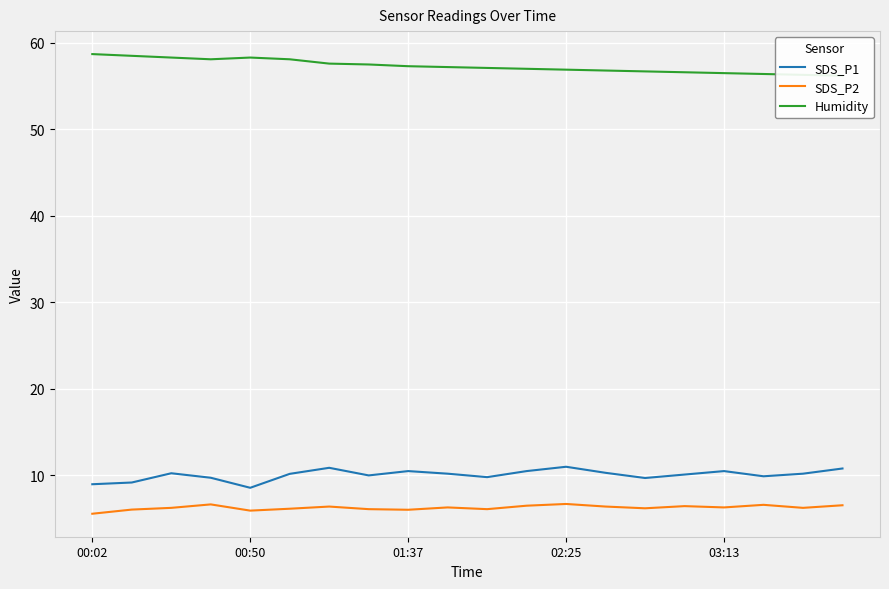

Is it true that SDS_P1 equals 18.0 at 01:37?

False